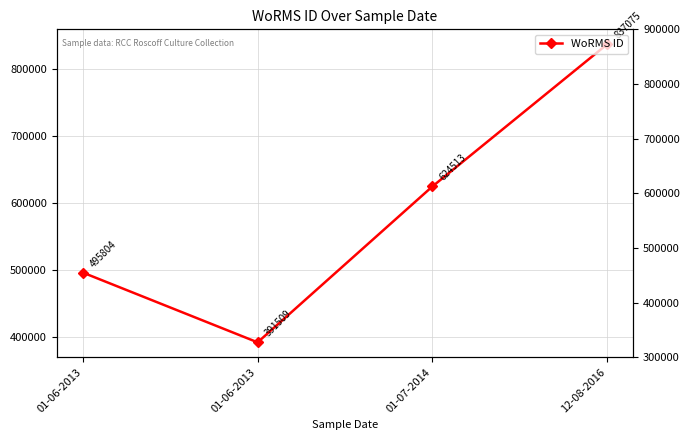

At which category does the chart reach its minimum across all series?

01-06-2013